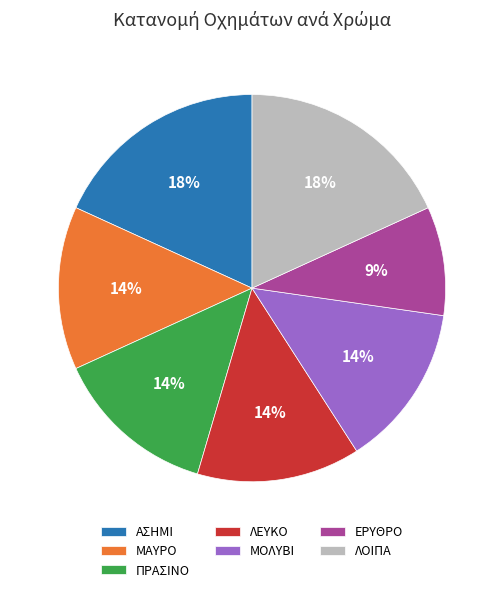

Which has a higher value, ΛΟΙΠΑ or ΛΕΥΚΟ?

ΛΟΙΠΑ